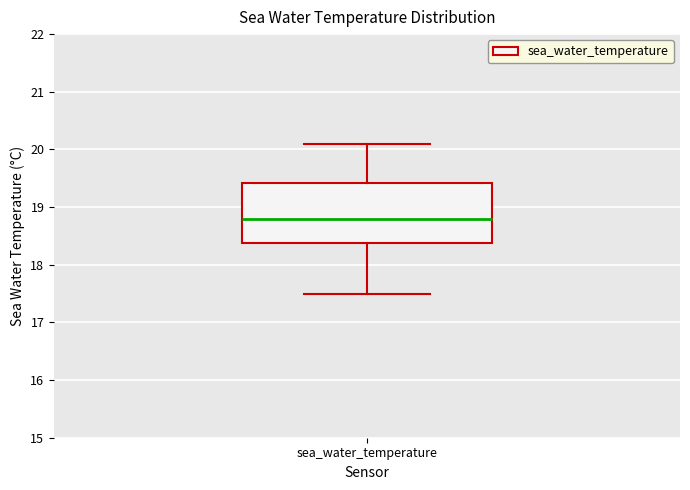

Read this box plot against the y-axis: the position of the median line, the range covered by the box, and the ends of both whiskers. The values are not printed on the chart, so give them approximately, as read against the axis.

median 18.8, box 18.4 to 19.4, whiskers 17.5 to 20.1